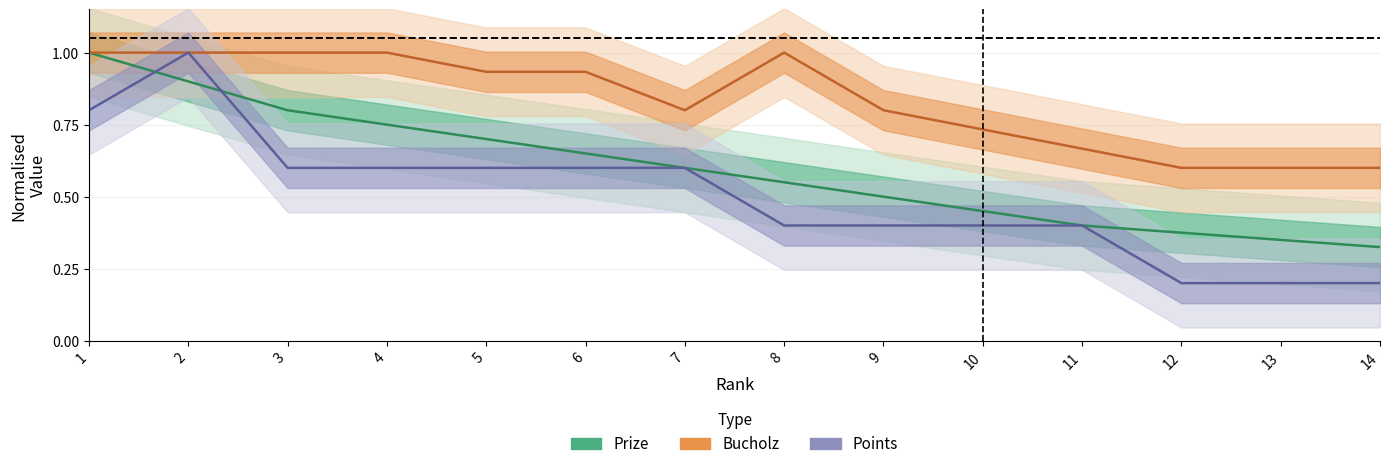

What is the total value across all series at 14?

1.1